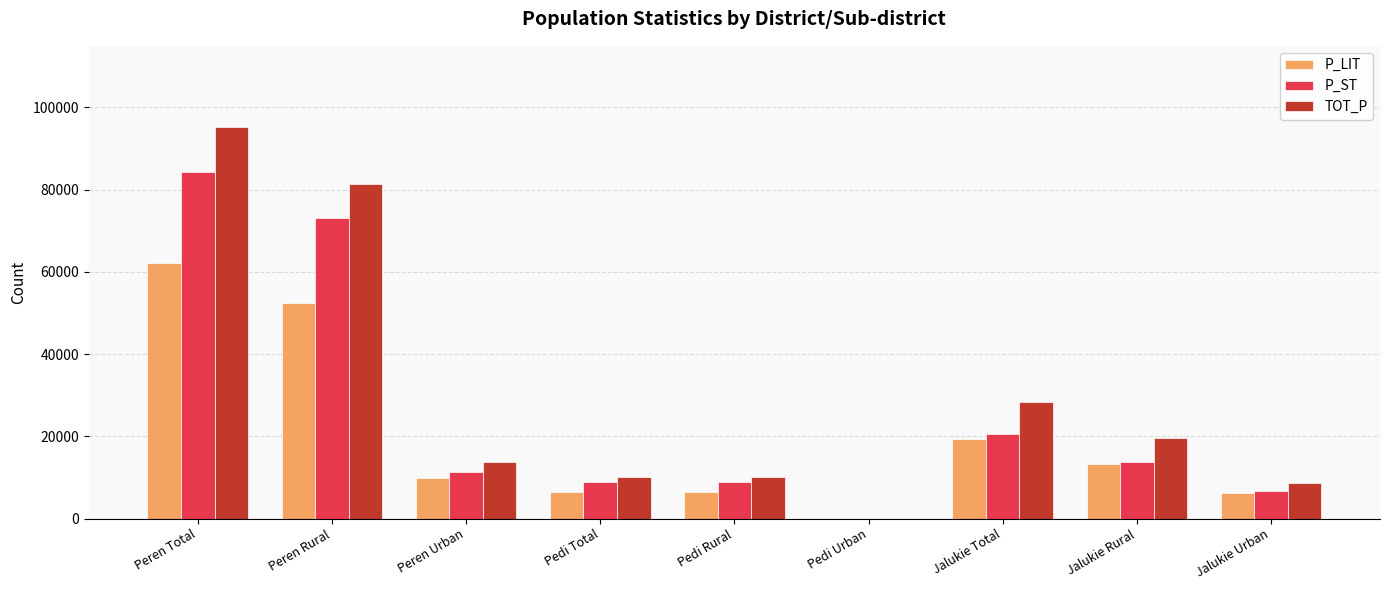

Between Peren Total and Pedi Total, which series saw the biggest shift?

TOT_P